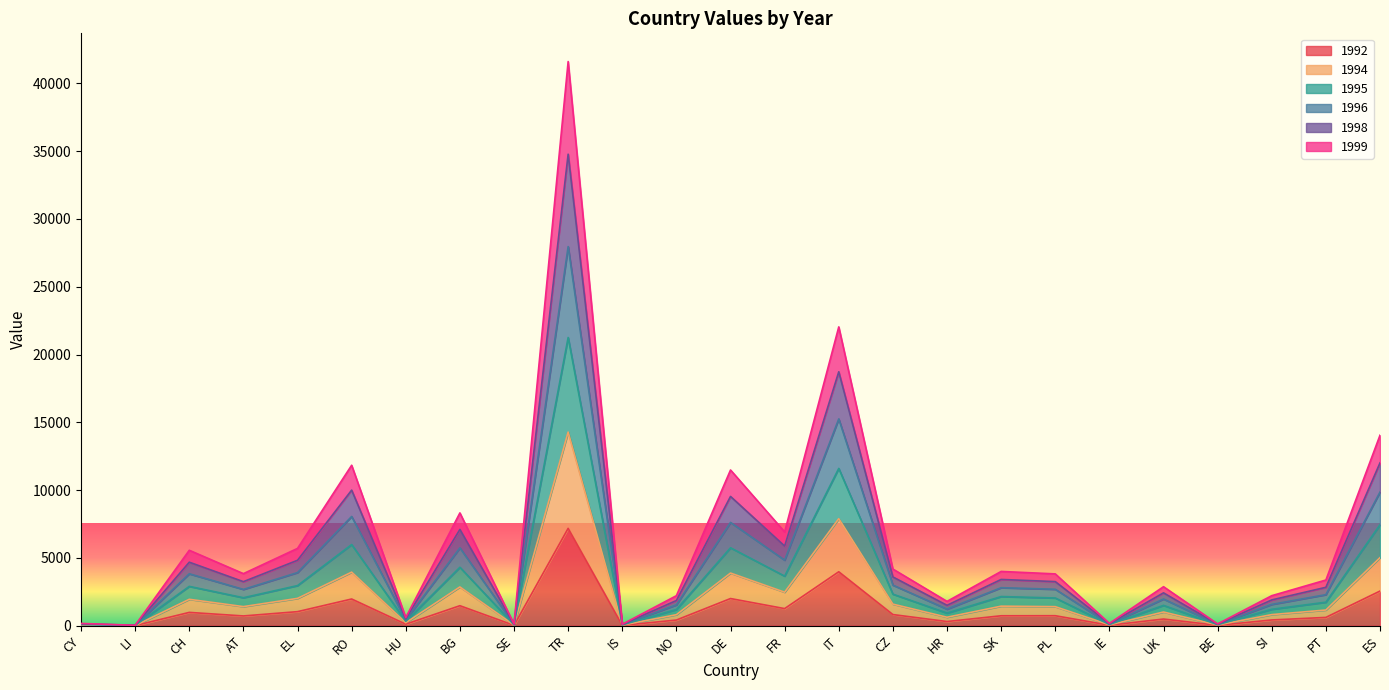

How many data points in 1996 are above 2673?

12